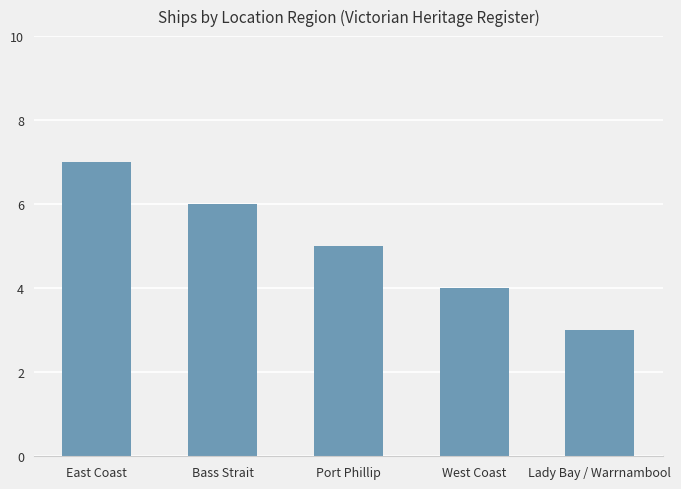

At which category does the chart reach its peak across all series?

East Coast